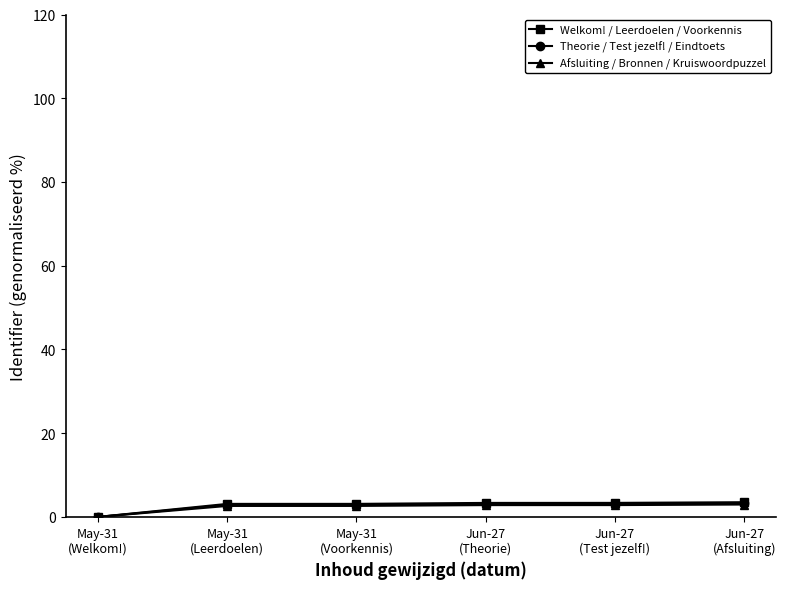

True or false: Afsluiting / Bronnen / Kruiswoordpuzzel has more than 2 points higher than both neighbors.

False